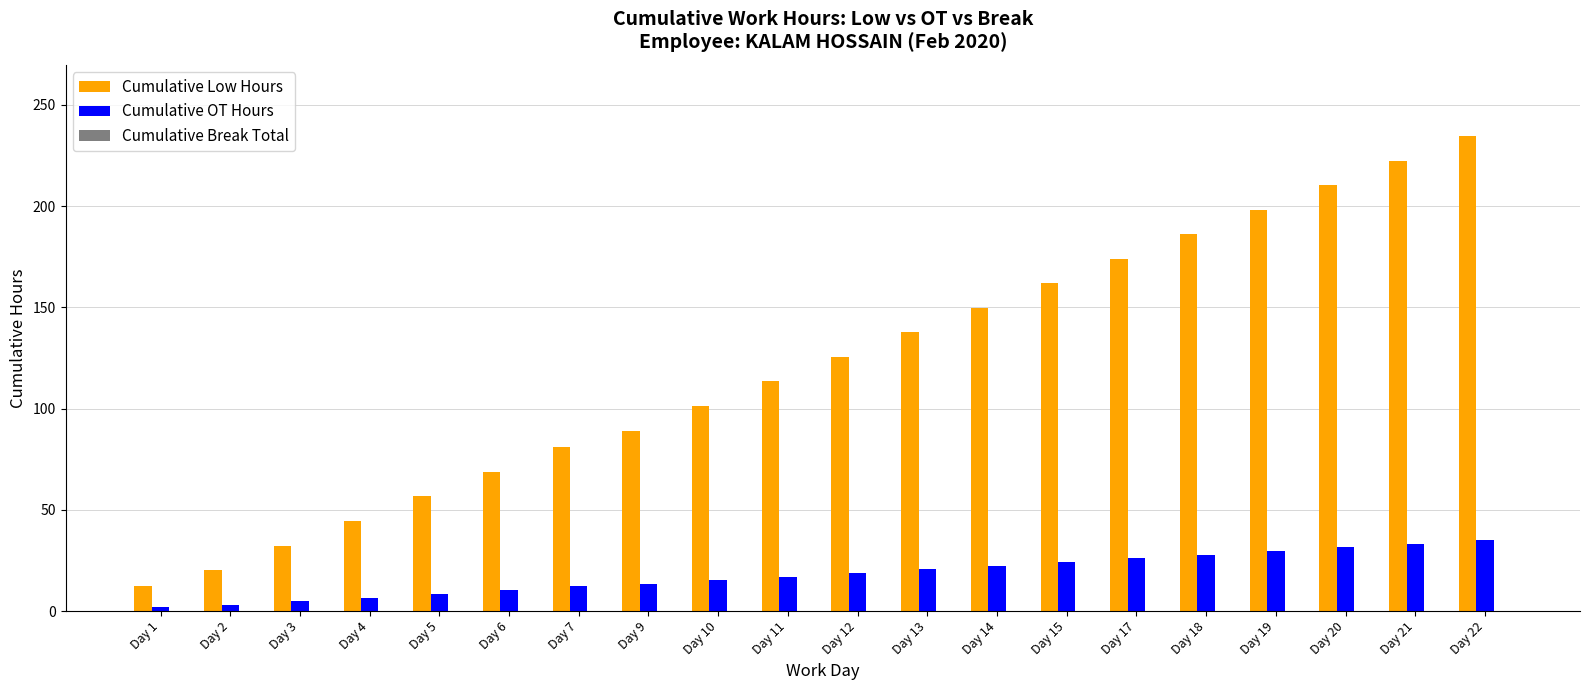

How many data points in Cumulative OT Hours are less than 18?

10